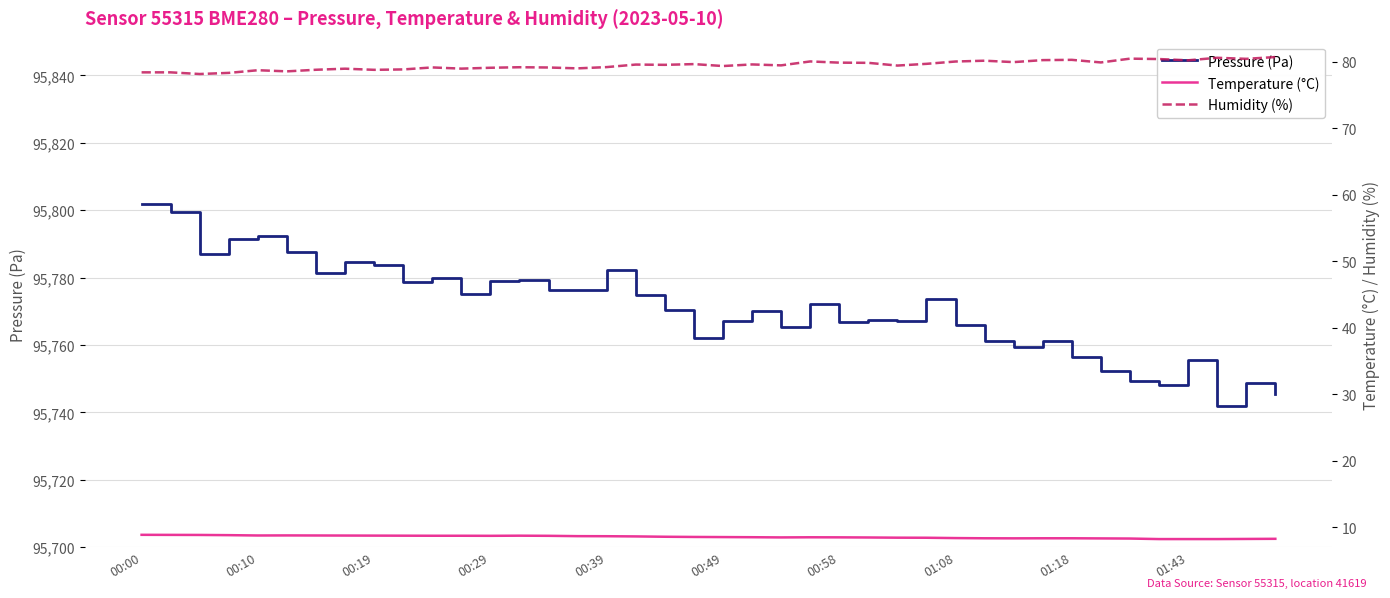

At which category is the sum across all series the highest?

00:00